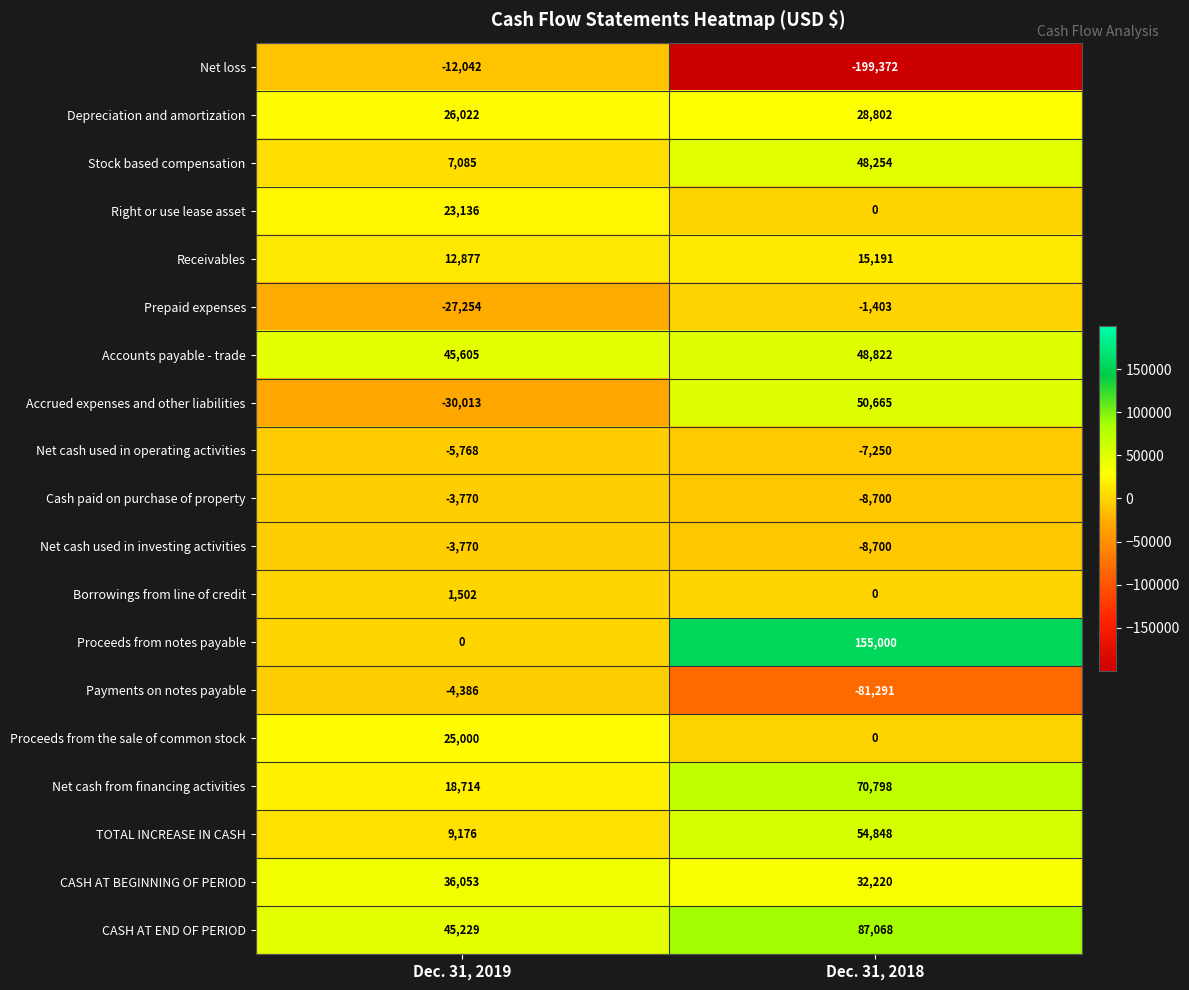

At which category is the sum across all series the highest?

Dec. 31, 2018